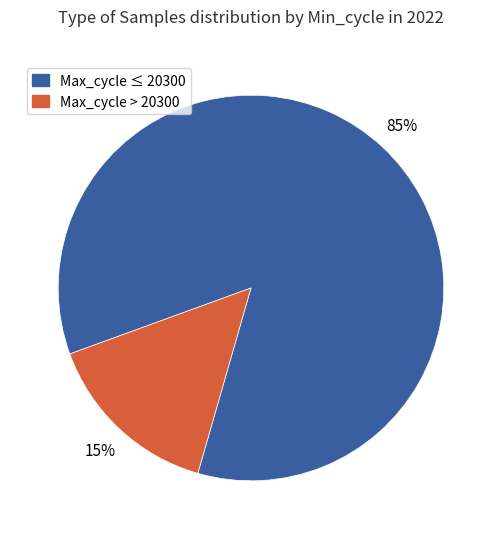

Is there a majority slice in this chart?

Yes